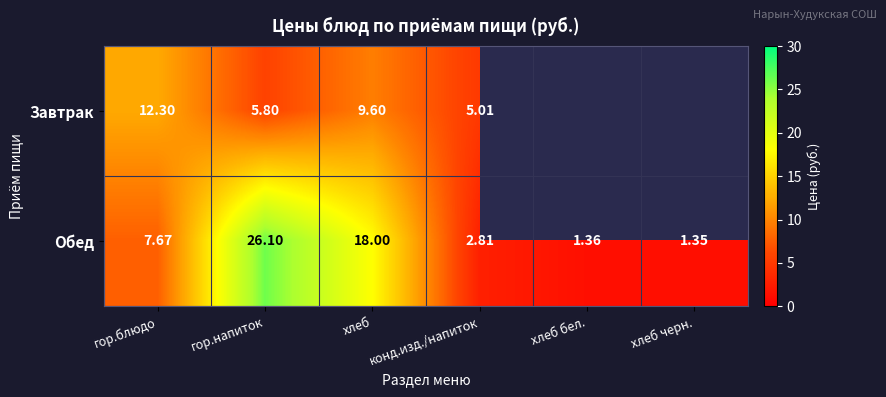

At which label does Обед first exceed 7?

гор.блюдо